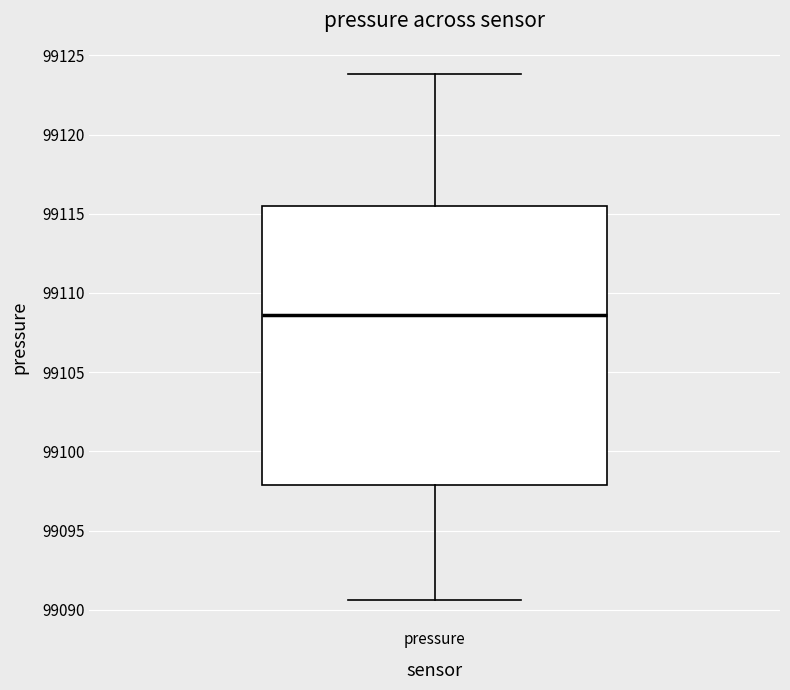

Where is the upper edge of the box for pressure on the y-axis? The values are not printed on the chart, so give them approximately, as read against the axis.

99115.5